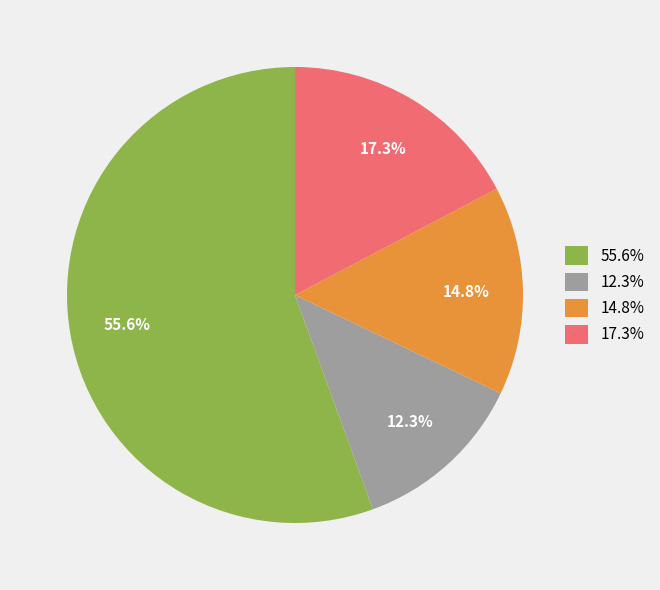

How much of the chart is everything except 55.6%?

44.4%